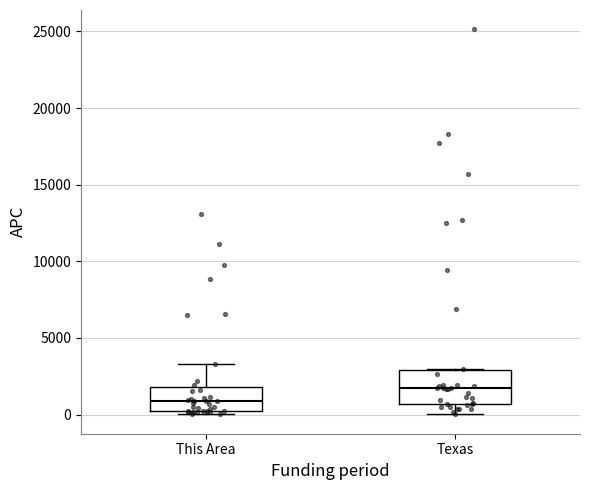

Which box is the tallest, from its lower edge to its upper edge?

Texas